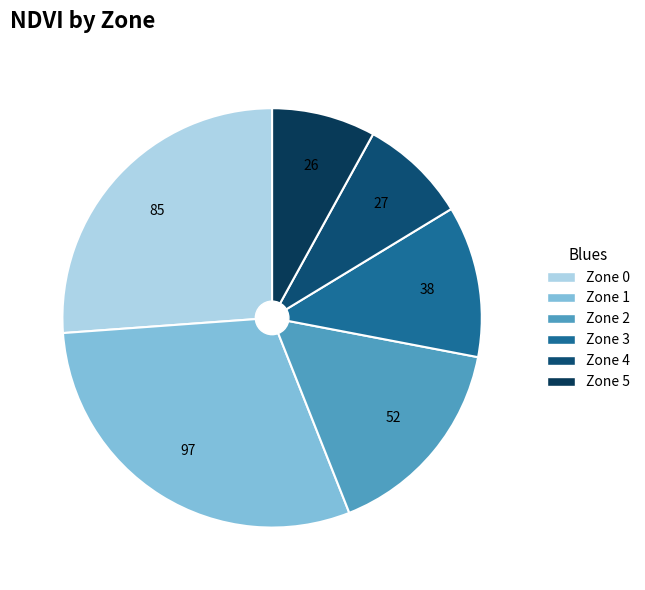

How many segments does this pie chart have?

6